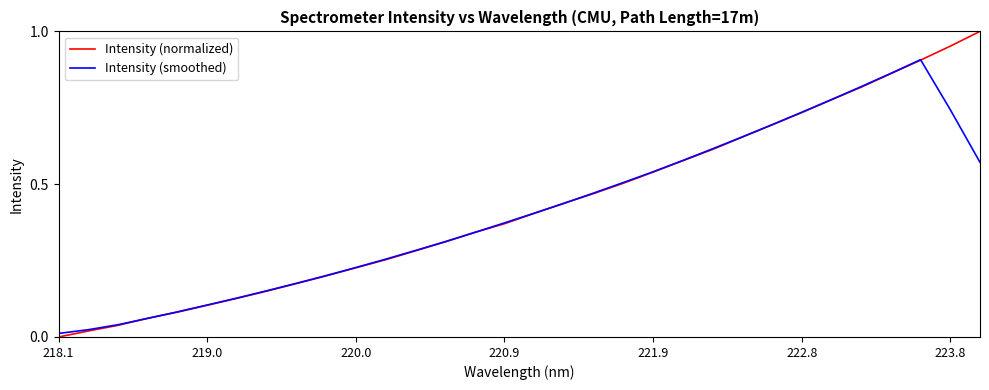

List the series in order of their peak value, lowest first.

Intensity (smoothed), Intensity (normalized)